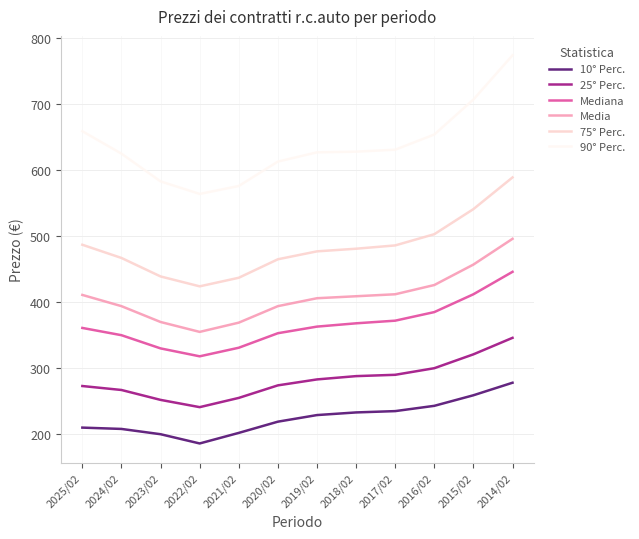

Where is the first local minimum for 75° Perc.?

2022/02